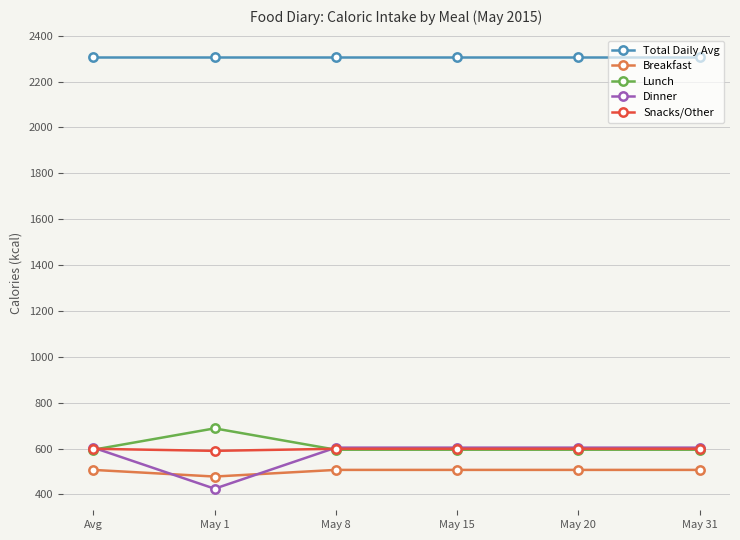

What is the total value across all series at May 8?

4611